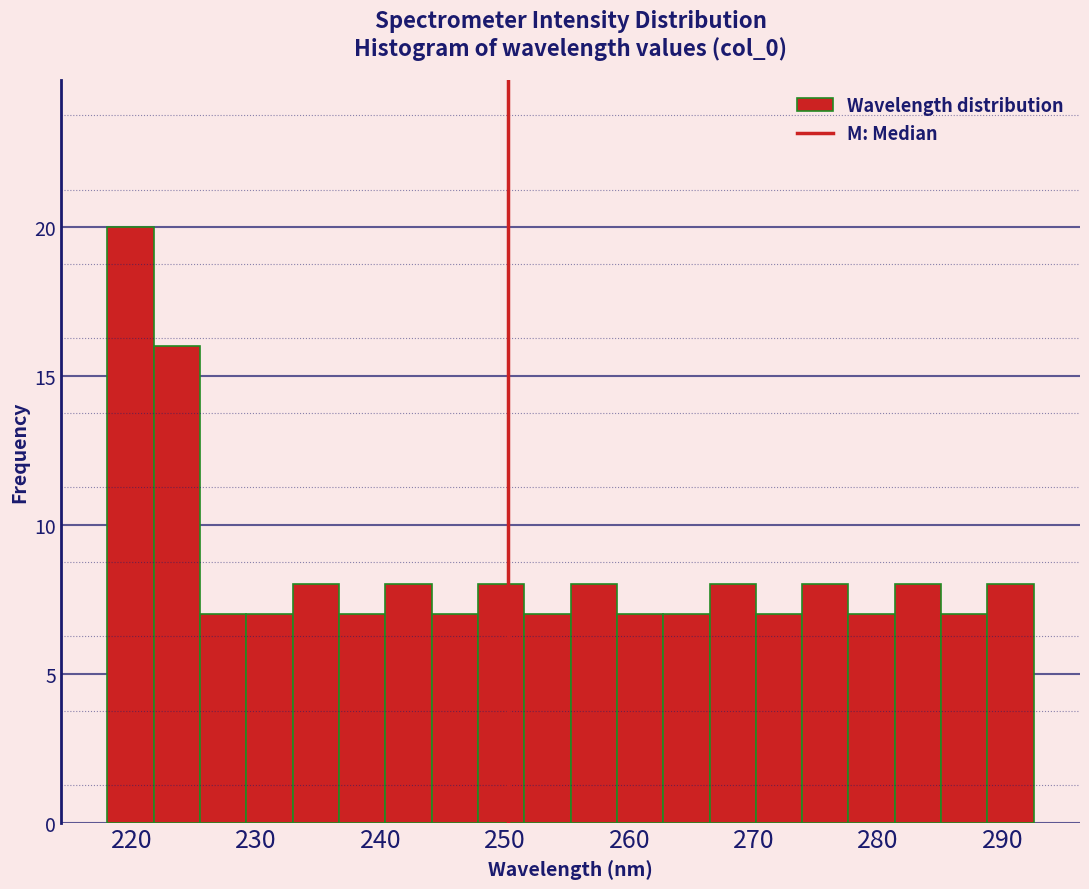

Read against the x-axis, roughly where is the centre of the tallest bar?

220